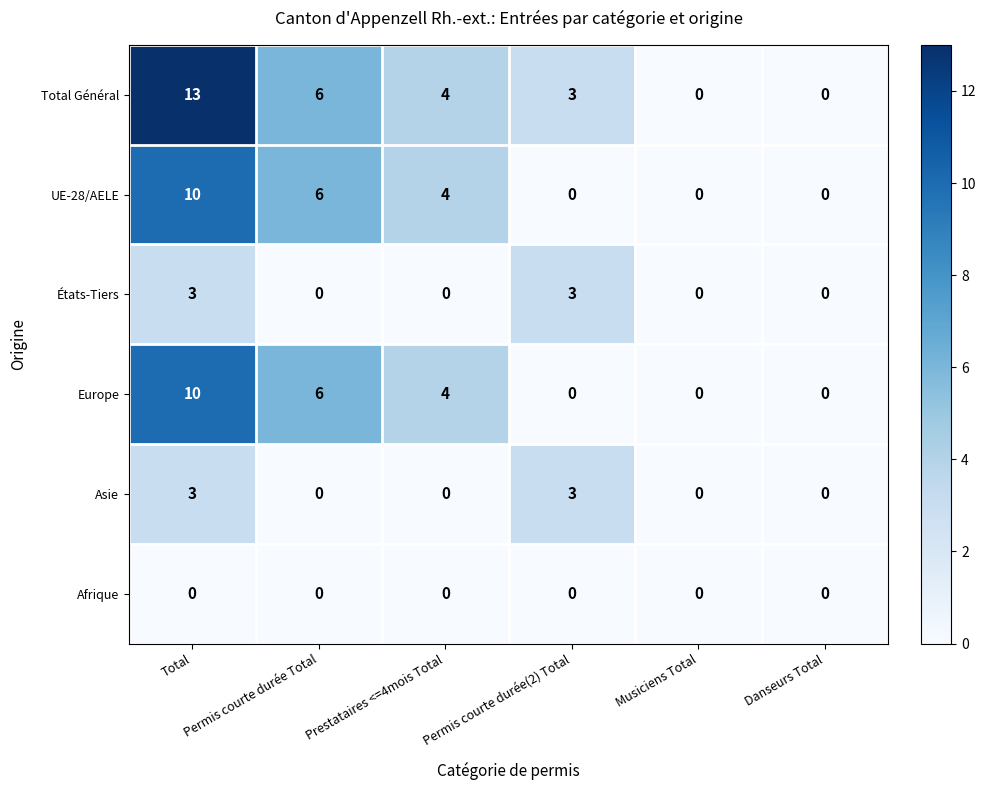

What is the sum of all Europe values?

20